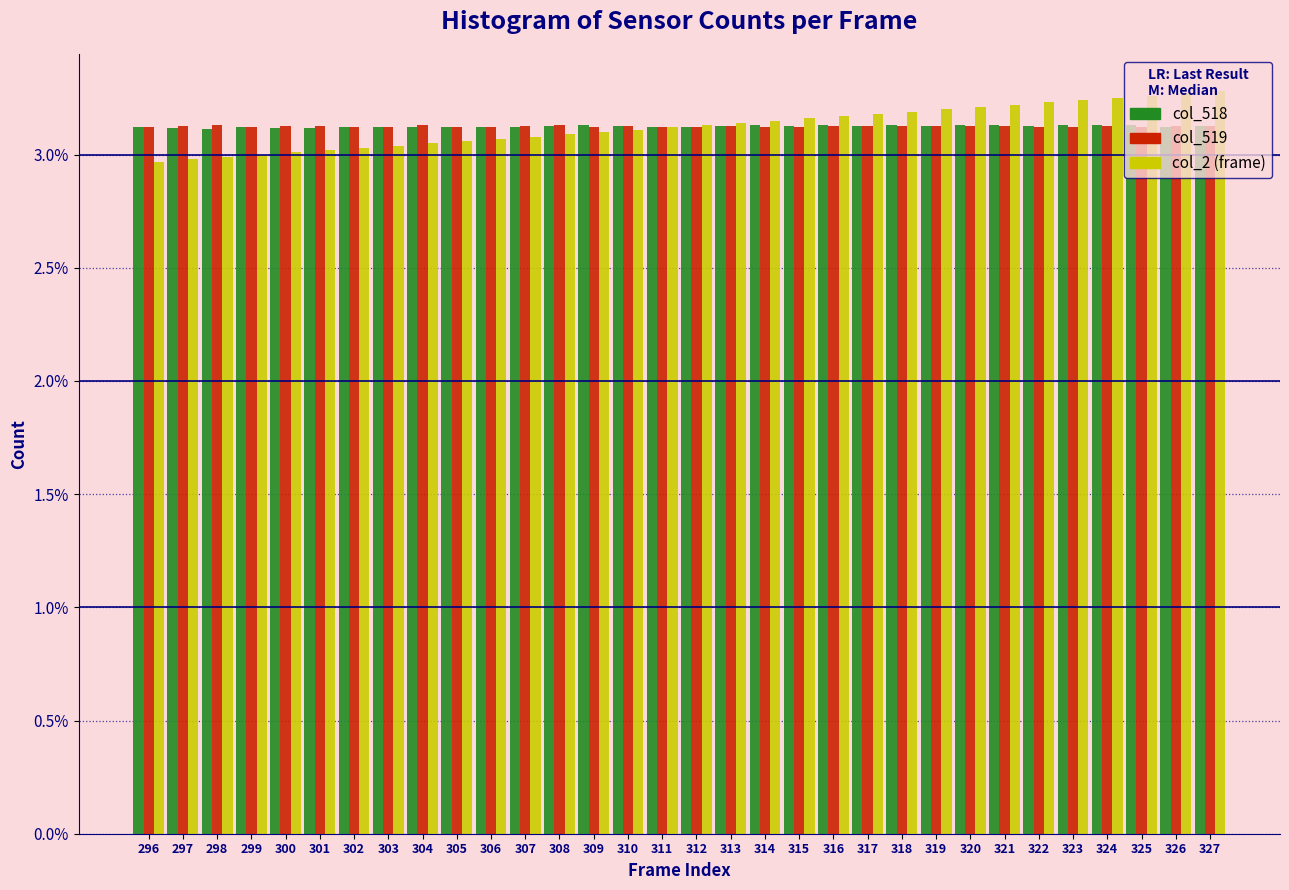

What is the total value across all series at 320?

9.5